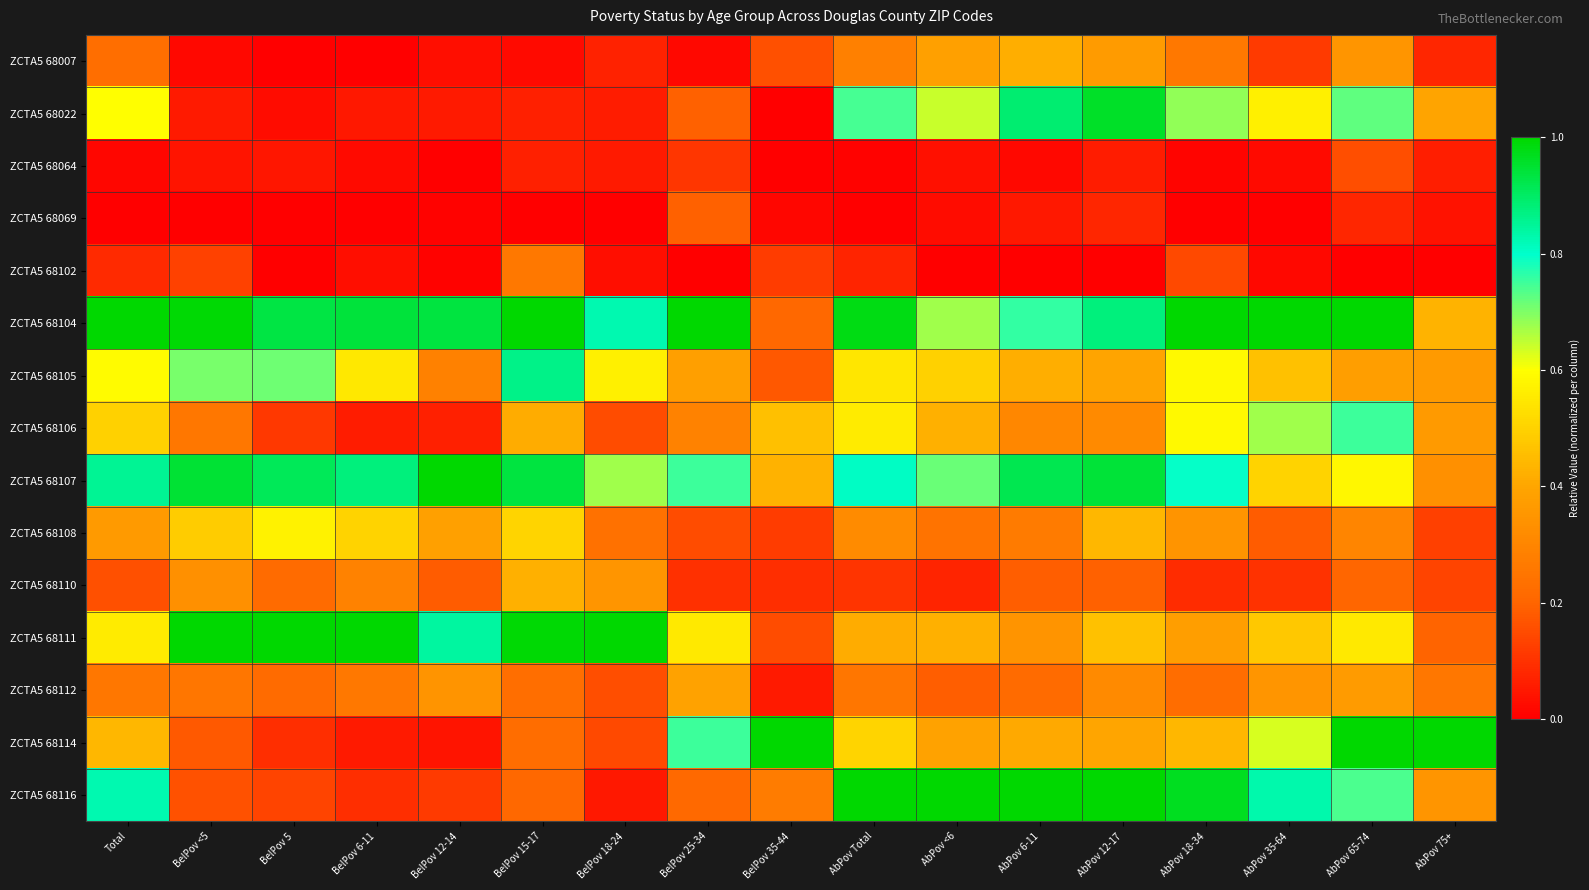

Reading right to left, list all the values displayed in this chart.

ZCTA5 68007: AbPov 75+=0.1	AbPov 65-74=0.4	AbPov 35-64=0.1	AbPov 18-34=0.3	AbPov 12-17=0.4	AbPov 6-11=0.4	AbPov <6=0.4	AbPov Total=0.3	BelPov 35-44=0.2	BelPov 25-34=0.0	BelPov 18-24=0.1	BelPov 15-17=0.0	BelPov 12-14=0.0	BelPov 6-11=0.0	BelPov 5=0.0	BelPov <5=0.0	Total=0.2
ZCTA5 68022: AbPov 75+=0.4	AbPov 65-74=0.7	AbPov 35-64=0.6	AbPov 18-34=0.7	AbPov 12-17=1.0	AbPov 6-11=0.9	AbPov <6=0.6	AbPov Total=0.7	BelPov 35-44=0.0	BelPov 25-34=0.2	BelPov 18-24=0.1	BelPov 15-17=0.1	BelPov 12-14=0.1	BelPov 6-11=0.0	BelPov 5=0.0	BelPov <5=0.1	Total=0.6
ZCTA5 68064: AbPov 75+=0.1	AbPov 65-74=0.2	AbPov 35-64=0.0	AbPov 18-34=0.0	AbPov 12-17=0.1	AbPov 6-11=0.0	AbPov <6=0.0	AbPov Total=0.0	BelPov 35-44=0.0	BelPov 25-34=0.1	BelPov 18-24=0.1	BelPov 15-17=0.1	BelPov 12-14=0.0	BelPov 6-11=0.0	BelPov 5=0.0	BelPov <5=0.0	Total=0.0
ZCTA5 68069: AbPov 75+=0.0	AbPov 65-74=0.1	AbPov 35-64=0.0	AbPov 18-34=0.0	AbPov 12-17=0.1	AbPov 6-11=0.0	AbPov <6=0.0	AbPov Total=0.0	BelPov 35-44=0.0	BelPov 25-34=0.2	BelPov 18-24=0.0	BelPov 15-17=0.0	BelPov 12-14=0.0	BelPov 6-11=0.0	BelPov 5=0.0	BelPov <5=0.0	Total=0.0
ZCTA5 68102: AbPov 75+=0.0	AbPov 65-74=0.0	AbPov 35-64=0.0	AbPov 18-34=0.1	AbPov 12-17=0.0	AbPov 6-11=0.0	AbPov <6=0.0	AbPov Total=0.1	BelPov 35-44=0.1	BelPov 25-34=0.0	BelPov 18-24=0.0	BelPov 15-17=0.3	BelPov 12-14=0.0	BelPov 6-11=0.0	BelPov 5=0.0	BelPov <5=0.1	Total=0.1
ZCTA5 68104: AbPov 75+=0.4	AbPov 65-74=1.0	AbPov 35-64=1.0	AbPov 18-34=1.0	AbPov 12-17=0.9	AbPov 6-11=0.8	AbPov <6=0.7	AbPov Total=1.0	BelPov 35-44=0.2	BelPov 25-34=1.0	BelPov 18-24=0.8	BelPov 15-17=1.0	BelPov 12-14=0.9	BelPov 6-11=0.9	BelPov 5=0.9	BelPov <5=1.0	Total=1.0
ZCTA5 68105: AbPov 75+=0.4	AbPov 65-74=0.4	AbPov 35-64=0.5	AbPov 18-34=0.6	AbPov 12-17=0.4	AbPov 6-11=0.4	AbPov <6=0.5	AbPov Total=0.5	BelPov 35-44=0.2	BelPov 25-34=0.4	BelPov 18-24=0.6	BelPov 15-17=0.9	BelPov 12-14=0.3	BelPov 6-11=0.5	BelPov 5=0.7	BelPov <5=0.7	Total=0.6
ZCTA5 68106: AbPov 75+=0.4	AbPov 65-74=0.8	AbPov 35-64=0.7	AbPov 18-34=0.6	AbPov 12-17=0.3	AbPov 6-11=0.3	AbPov <6=0.4	AbPov Total=0.6	BelPov 35-44=0.5	BelPov 25-34=0.3	BelPov 18-24=0.1	BelPov 15-17=0.4	BelPov 12-14=0.1	BelPov 6-11=0.1	BelPov 5=0.1	BelPov <5=0.3	Total=0.5
ZCTA5 68107: AbPov 75+=0.3	AbPov 65-74=0.6	AbPov 35-64=0.5	AbPov 18-34=0.8	AbPov 12-17=0.9	AbPov 6-11=0.9	AbPov <6=0.7	AbPov Total=0.8	BelPov 35-44=0.4	BelPov 25-34=0.8	BelPov 18-24=0.7	BelPov 15-17=0.9	BelPov 12-14=1.0	BelPov 6-11=0.9	BelPov 5=0.9	BelPov <5=0.9	Total=0.9
ZCTA5 68108: AbPov 75+=0.1	AbPov 65-74=0.3	AbPov 35-64=0.2	AbPov 18-34=0.3	AbPov 12-17=0.4	AbPov 6-11=0.3	AbPov <6=0.2	AbPov Total=0.3	BelPov 35-44=0.1	BelPov 25-34=0.2	BelPov 18-24=0.2	BelPov 15-17=0.5	BelPov 12-14=0.4	BelPov 6-11=0.5	BelPov 5=0.6	BelPov <5=0.5	Total=0.4
ZCTA5 68110: AbPov 75+=0.1	AbPov 65-74=0.2	AbPov 35-64=0.1	AbPov 18-34=0.1	AbPov 12-17=0.2	AbPov 6-11=0.2	AbPov <6=0.1	AbPov Total=0.1	BelPov 35-44=0.1	BelPov 25-34=0.1	BelPov 18-24=0.4	BelPov 15-17=0.4	BelPov 12-14=0.2	BelPov 6-11=0.3	BelPov 5=0.2	BelPov <5=0.3	Total=0.2
ZCTA5 68111: AbPov 75+=0.2	AbPov 65-74=0.6	AbPov 35-64=0.5	AbPov 18-34=0.4	AbPov 12-17=0.5	AbPov 6-11=0.3	AbPov <6=0.4	AbPov Total=0.4	BelPov 35-44=0.2	BelPov 25-34=0.6	BelPov 18-24=1.0	BelPov 15-17=1.0	BelPov 12-14=0.8	BelPov 6-11=1.0	BelPov 5=1.0	BelPov <5=1.0	Total=0.6
ZCTA5 68112: AbPov 75+=0.3	AbPov 65-74=0.4	AbPov 35-64=0.3	AbPov 18-34=0.2	AbPov 12-17=0.3	AbPov 6-11=0.2	AbPov <6=0.2	AbPov Total=0.3	BelPov 35-44=0.1	BelPov 25-34=0.4	BelPov 18-24=0.2	BelPov 15-17=0.2	BelPov 12-14=0.3	BelPov 6-11=0.3	BelPov 5=0.2	BelPov <5=0.3	Total=0.3
ZCTA5 68114: AbPov 75+=1.0	AbPov 65-74=1.0	AbPov 35-64=0.6	AbPov 18-34=0.4	AbPov 12-17=0.4	AbPov 6-11=0.4	AbPov <6=0.4	AbPov Total=0.5	BelPov 35-44=1.0	BelPov 25-34=0.8	BelPov 18-24=0.1	BelPov 15-17=0.2	BelPov 12-14=0.0	BelPov 6-11=0.1	BelPov 5=0.1	BelPov <5=0.2	Total=0.4
ZCTA5 68116: AbPov 75+=0.3	AbPov 65-74=0.7	AbPov 35-64=0.8	AbPov 18-34=1.0	AbPov 12-17=1.0	AbPov 6-11=1.0	AbPov <6=1.0	AbPov Total=1.0	BelPov 35-44=0.3	BelPov 25-34=0.2	BelPov 18-24=0.0	BelPov 15-17=0.2	BelPov 12-14=0.1	BelPov 6-11=0.1	BelPov 5=0.1	BelPov <5=0.2	Total=0.8